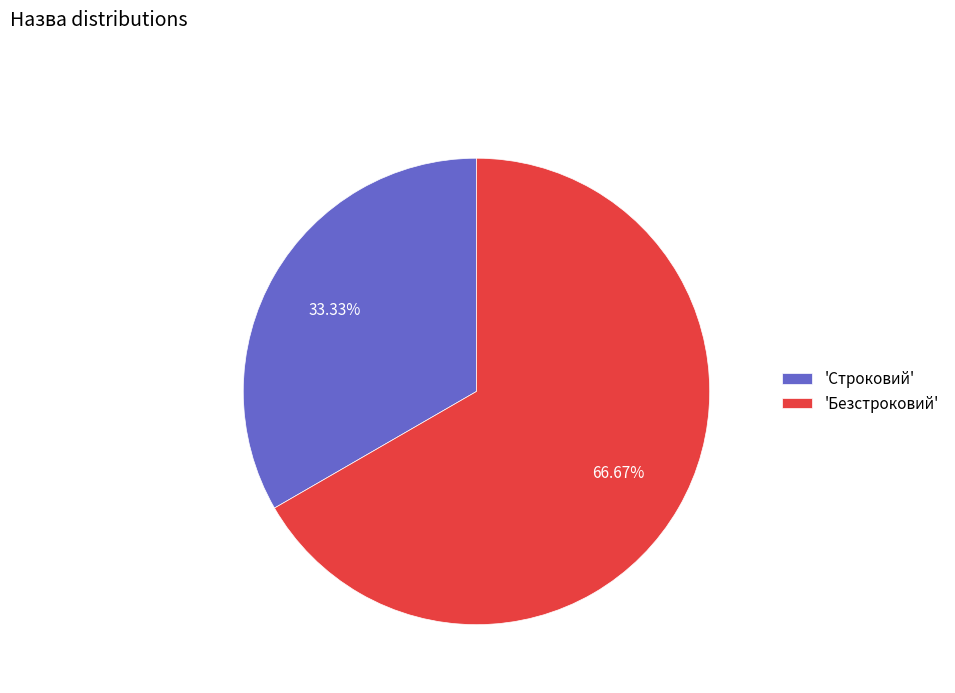

Count the number of slices in the pie.

2